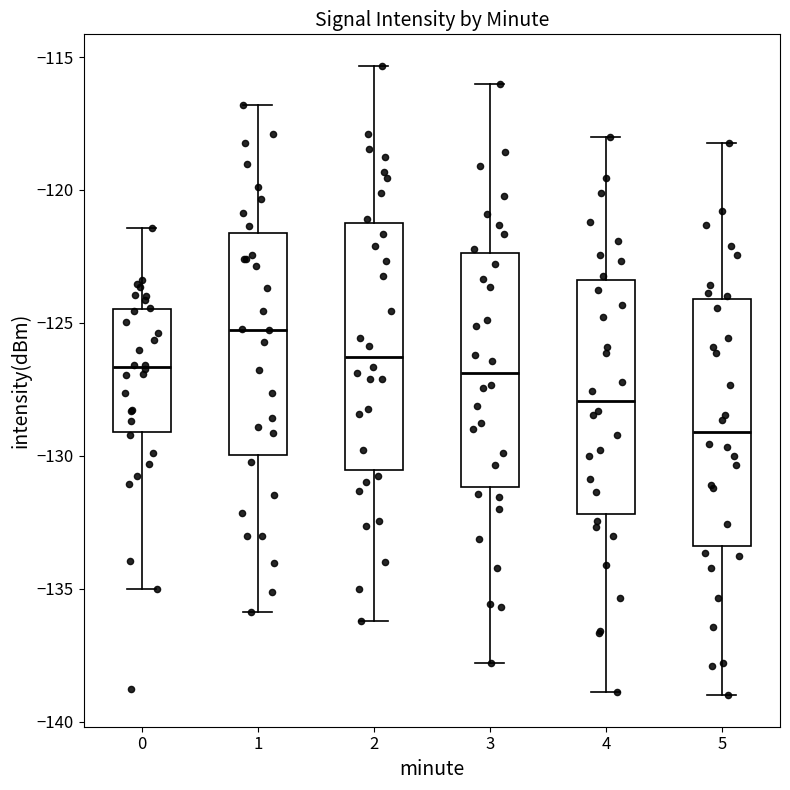

Which box has the highest median line?

1